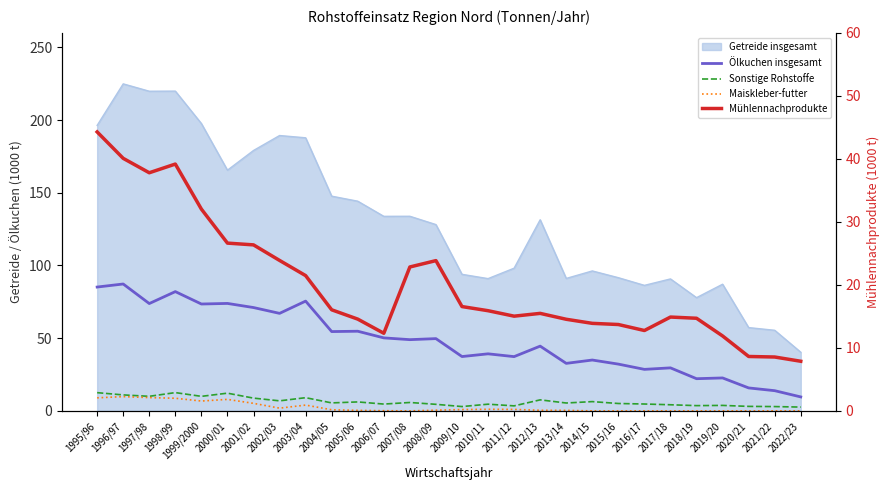

Where is the first local minimum for Ölkuchen insgesamt?

1997/98